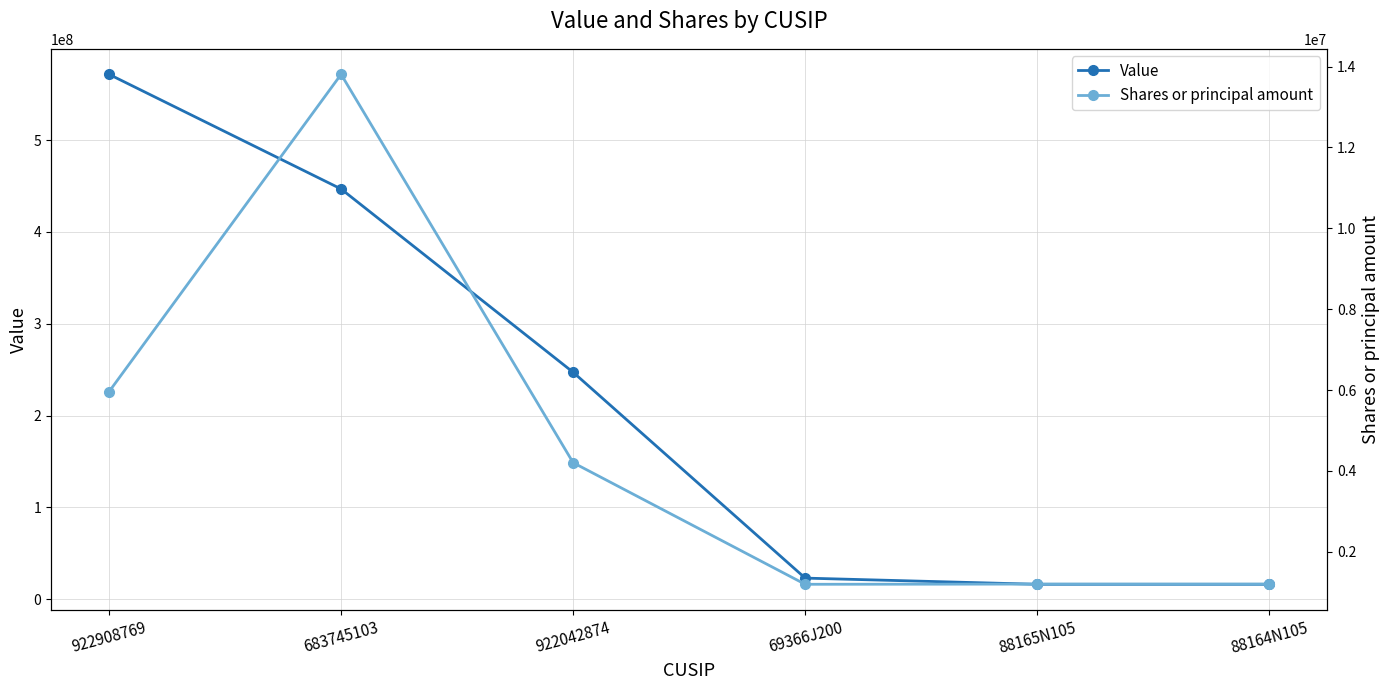

At which label does Value reach its peak?

922908769